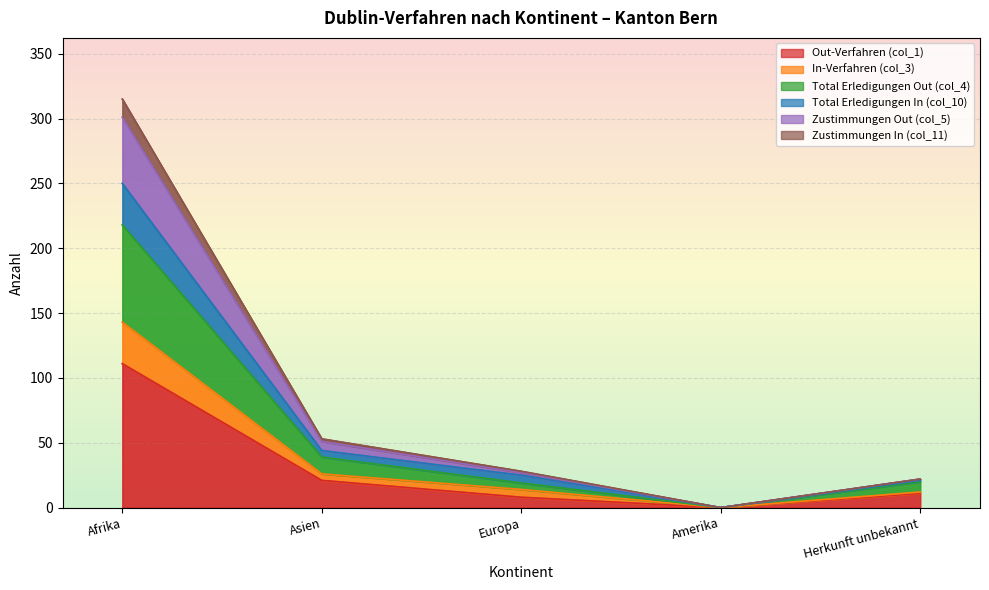

Which category has the lowest value in the Out-Verfahren (col_1) series?

Amerika